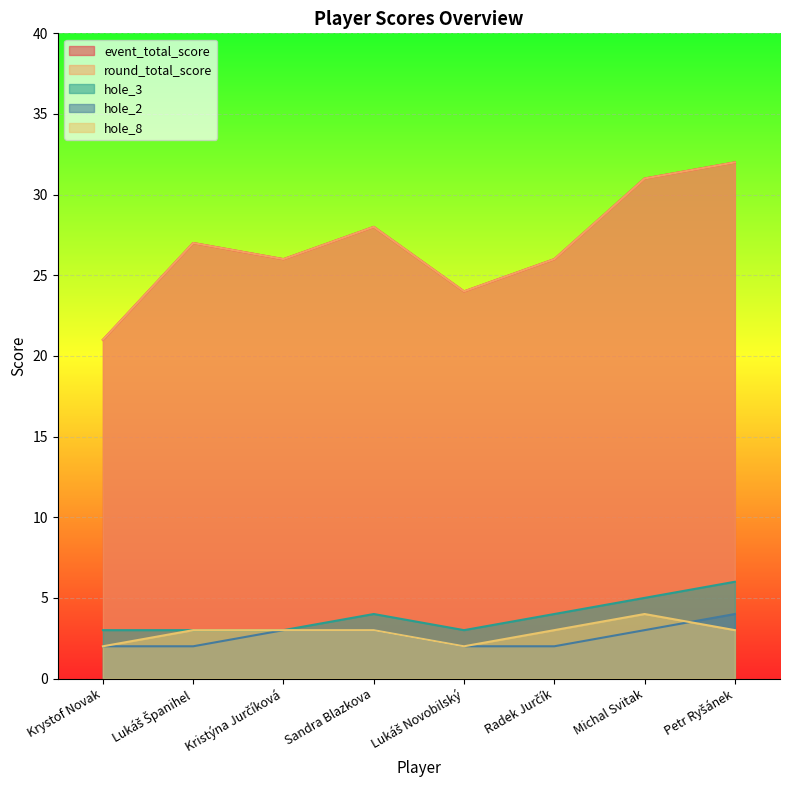

Rank the series by their maximum value, from lowest to highest.

hole_2, hole_8, hole_3, event_total_score, round_total_score